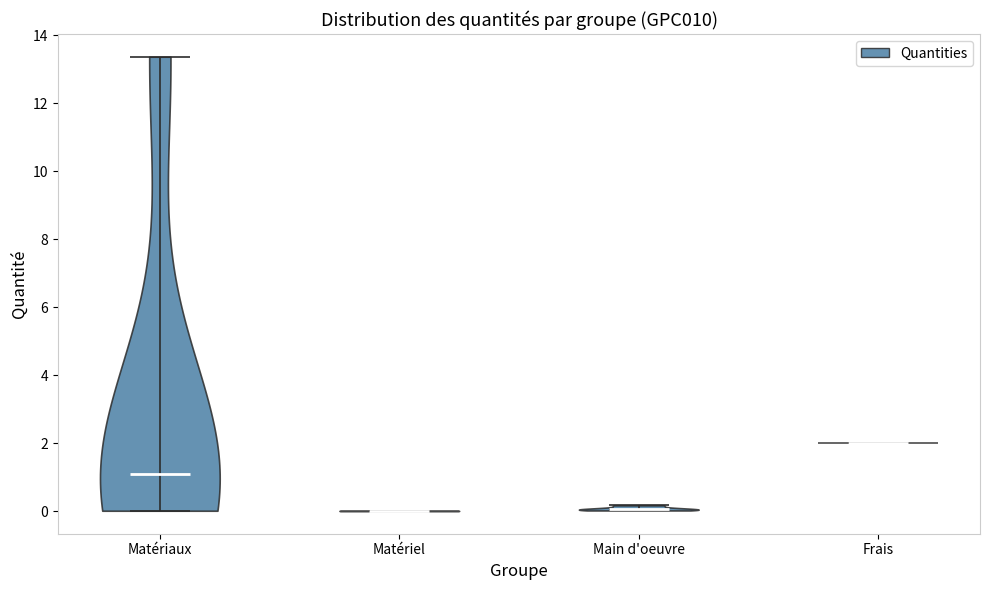

Which violin has the highest median line?

Frais